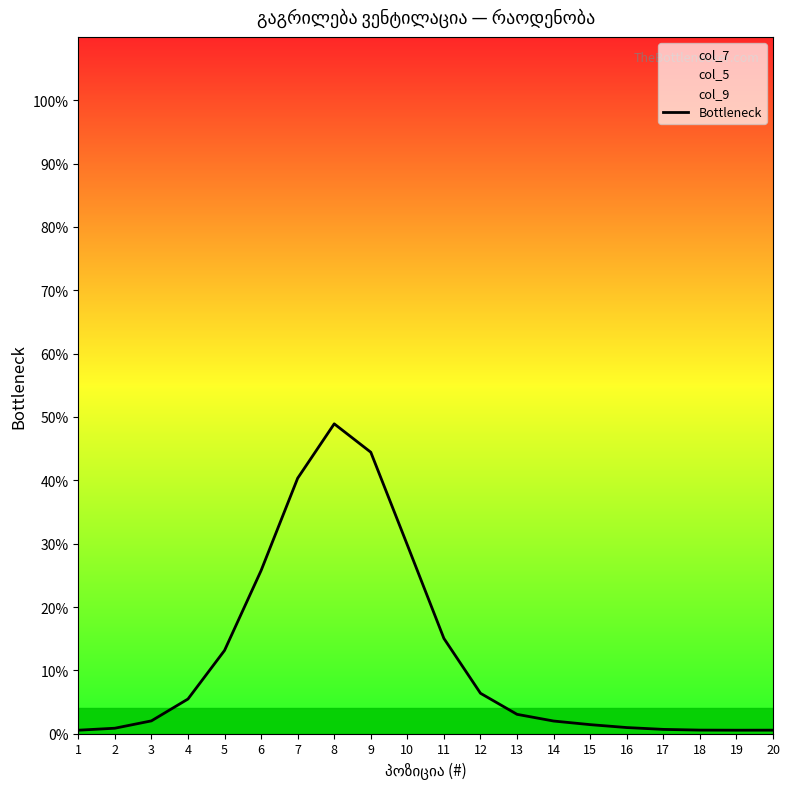

Reading left to right, what are all the values shown in this chart?

1=0.6	2=0.9	3=2.0	4=5.5	5=13.1	6=25.8	7=40.3	8=48.9	9=44.4	10=29.8	11=15.0	12=6.4	13=3.1	14=2.0	15=1.4	16=1.0	17=0.7	18=0.6	19=0.6	20=0.6